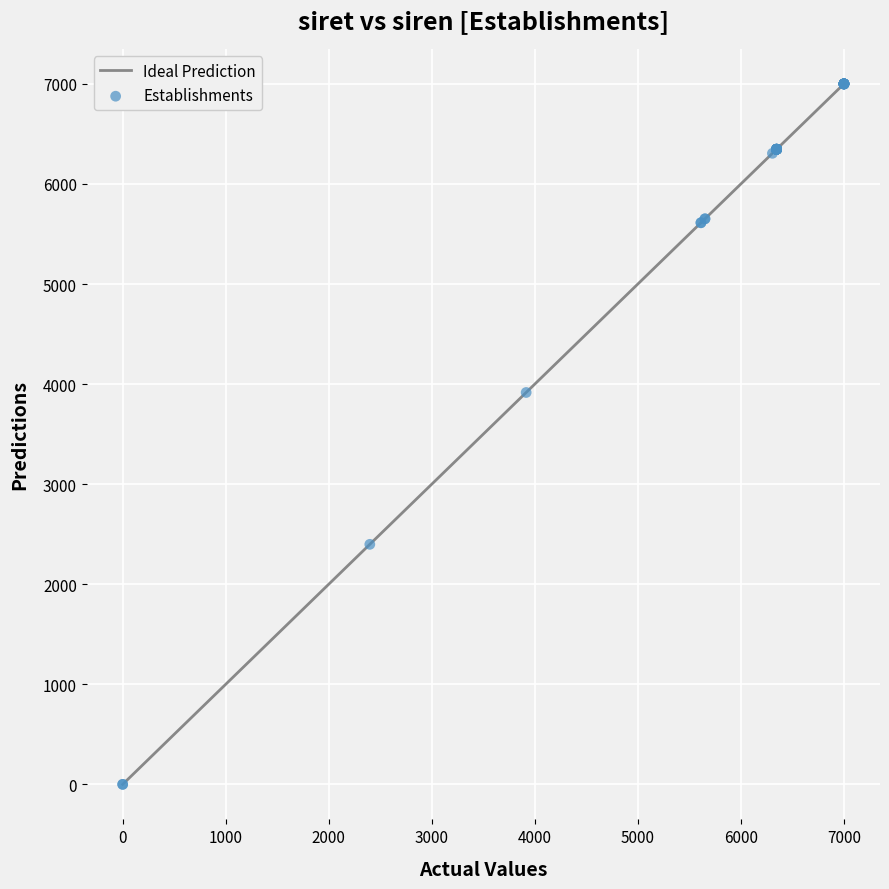

What Y value in the scatter plot is closest to 3500?

3915.9